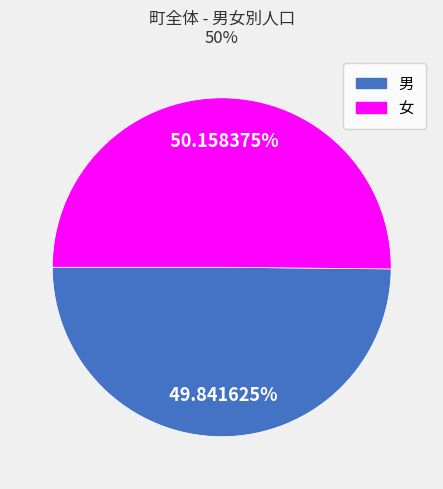

Do 女 and 男 together represent more than half of the pie?

Yes